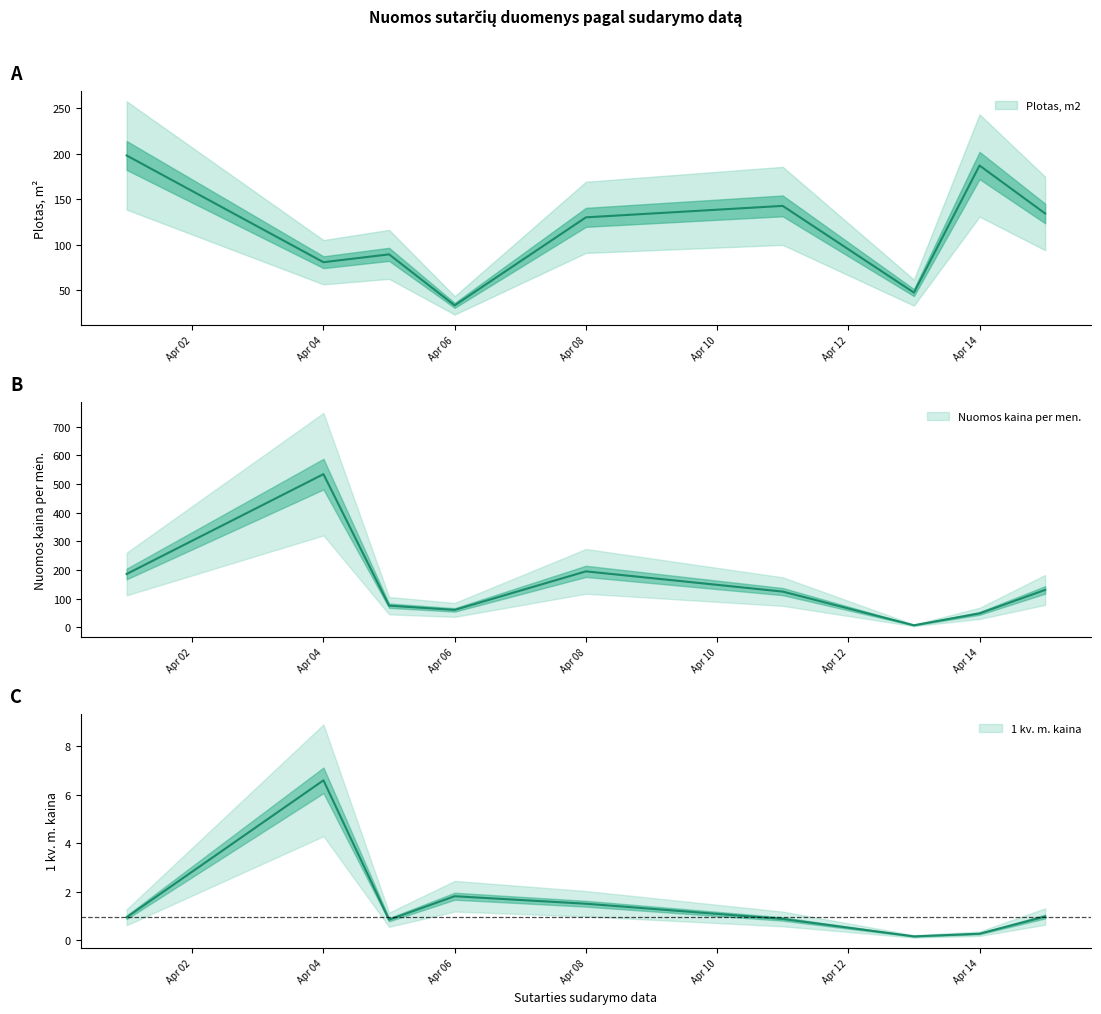

True or false: 1 kv. m. kaina and Nuomos kaina per men. cross at least once.

False